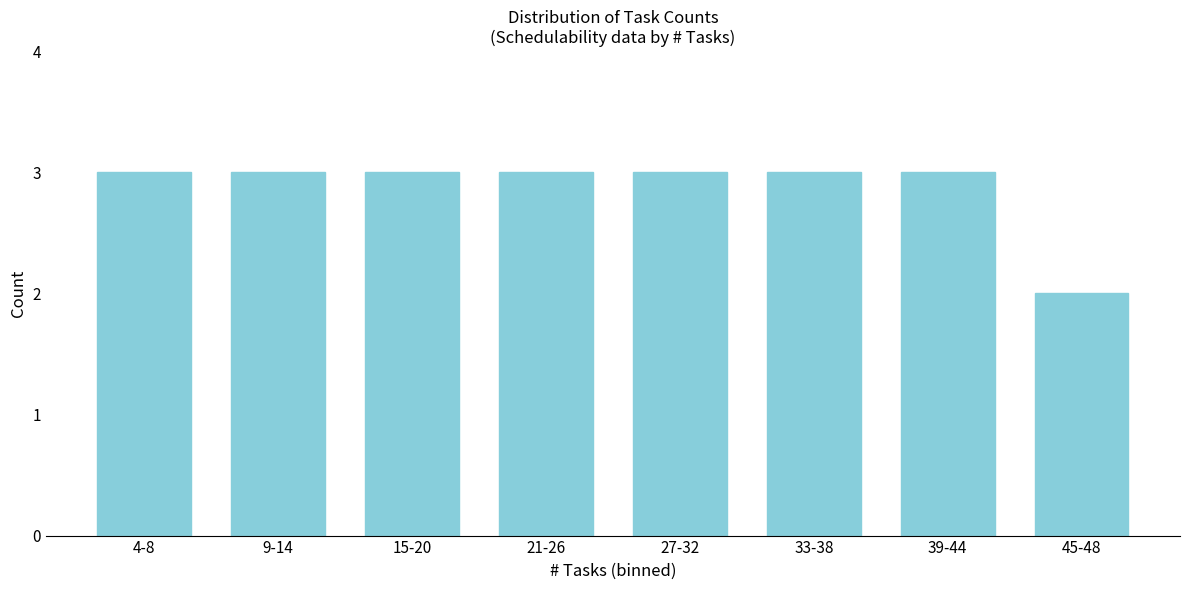

Reading right to left, list all the values displayed in this chart.

2	3	3	3	3	3	3	3